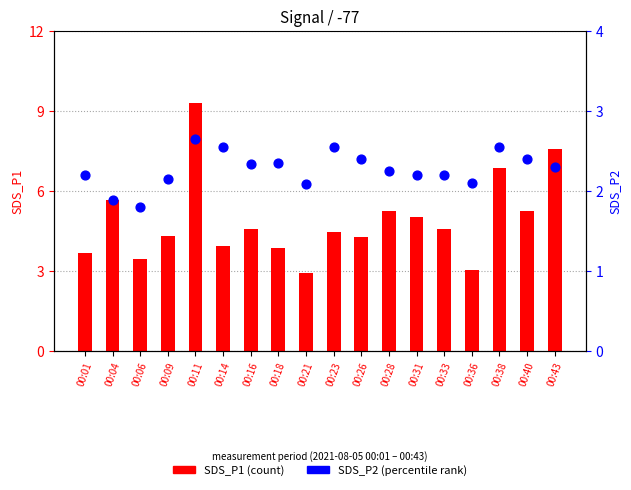

At which category is the sum across all series the highest?

00:11